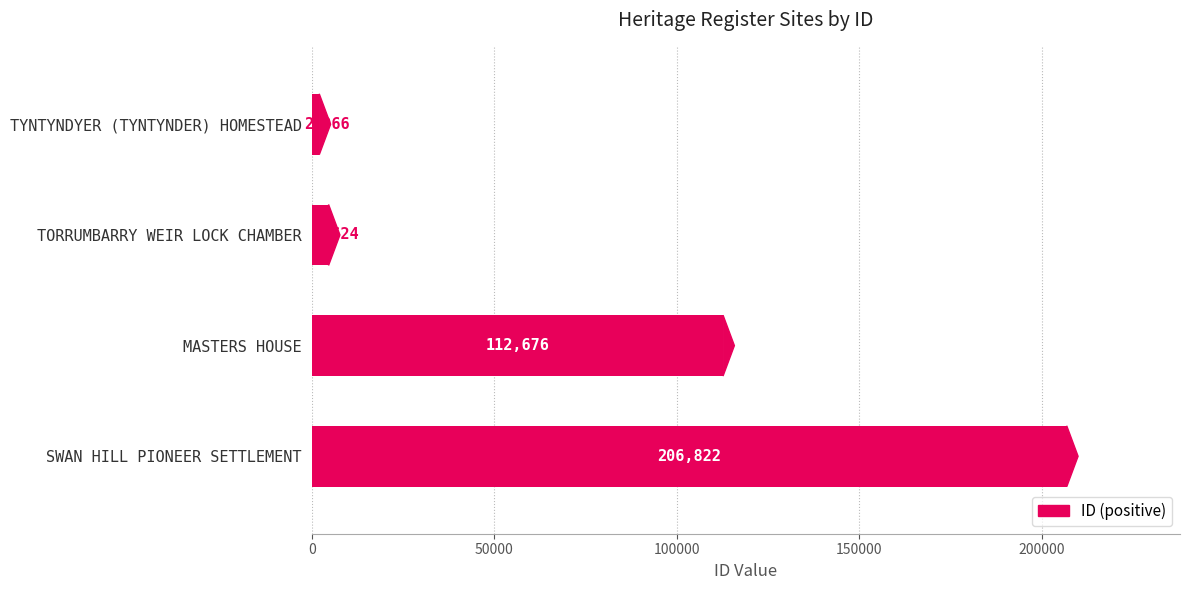

The chart shows a value of 4624 at TORRUMBARRY WEIR LOCK CHAMBER. True or false?

True